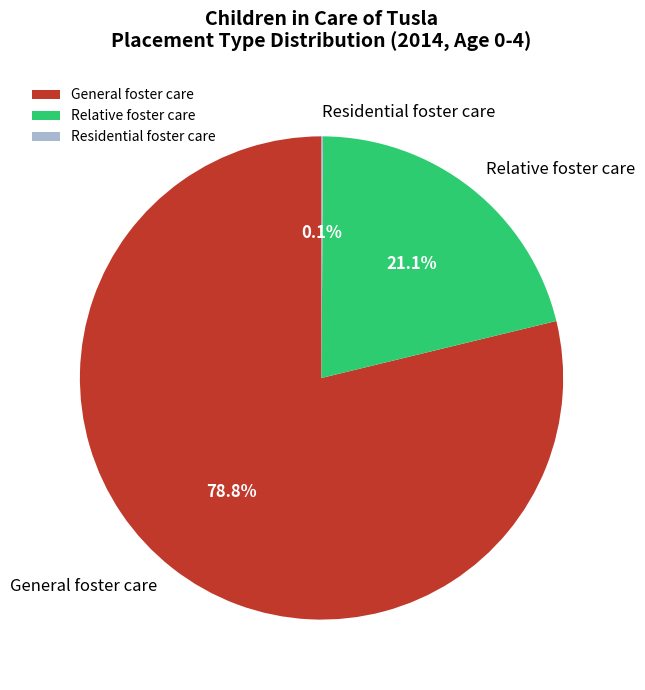

How much of the chart is everything except Relative foster care?

78.9%